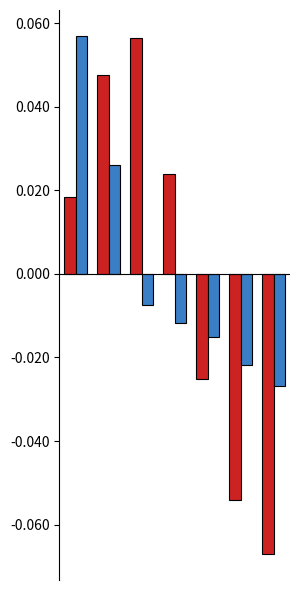

How many data points does each series have?

7